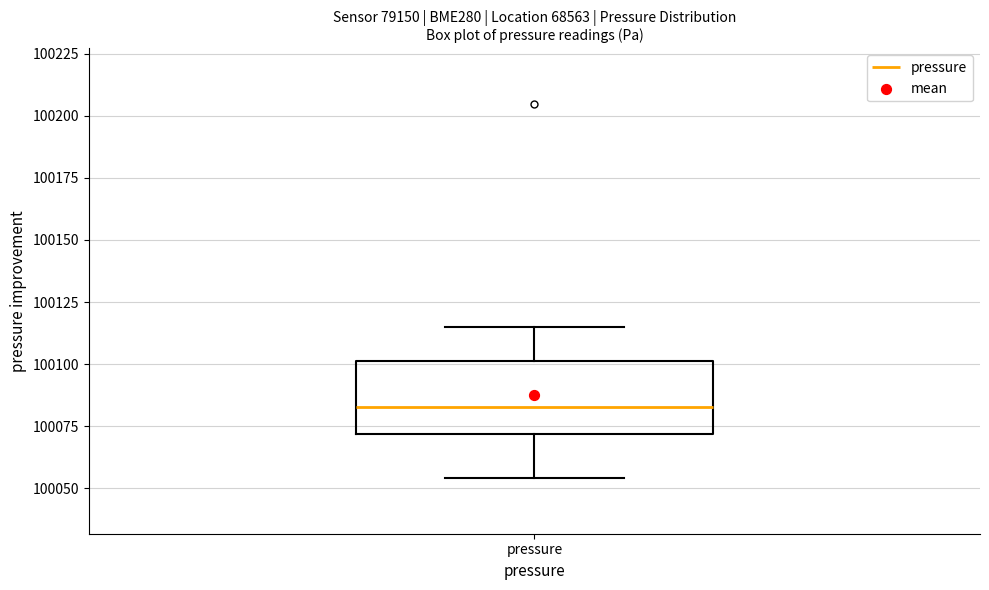

Read this box plot against the y-axis: the position of the median line, the range covered by the box, and the ends of both whiskers. The values are not printed on the chart, so give them approximately, as read against the axis.

median 100085, box 100070 to 100100, whiskers 100055 to 100115